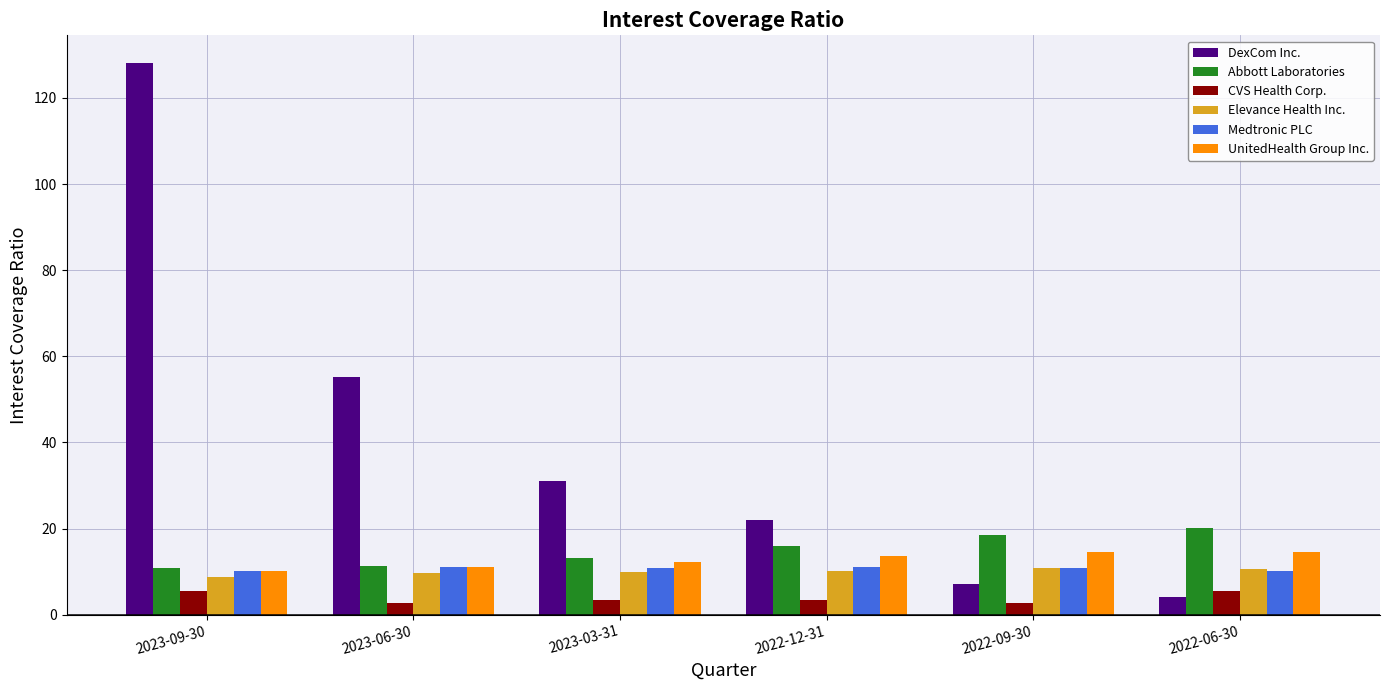

What is the difference between the maximum and minimum values in the DexCom Inc. series?

124.0